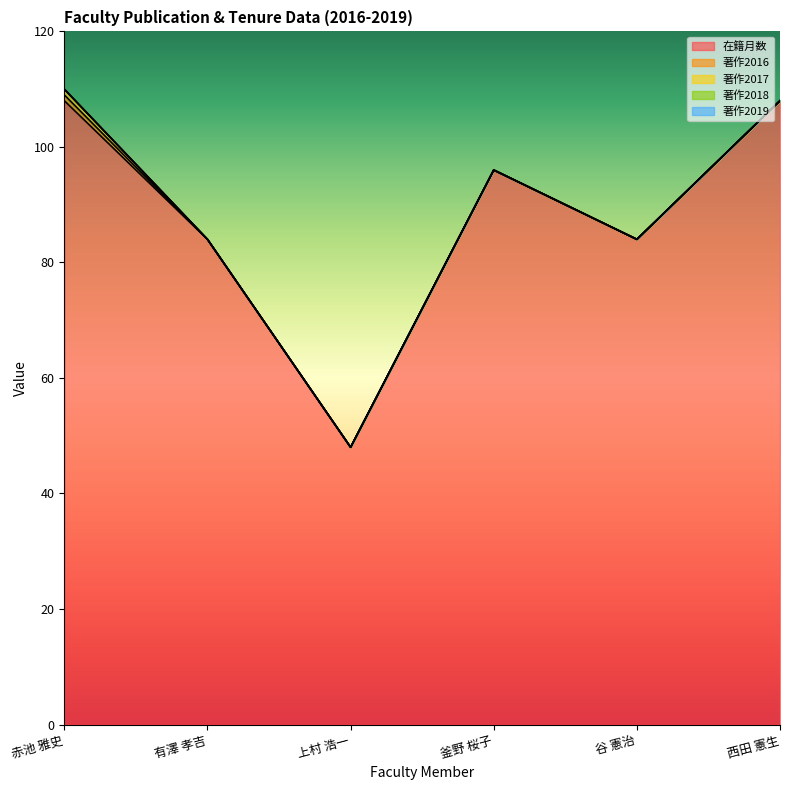

Which series has the largest total across all categories?

在籍月数